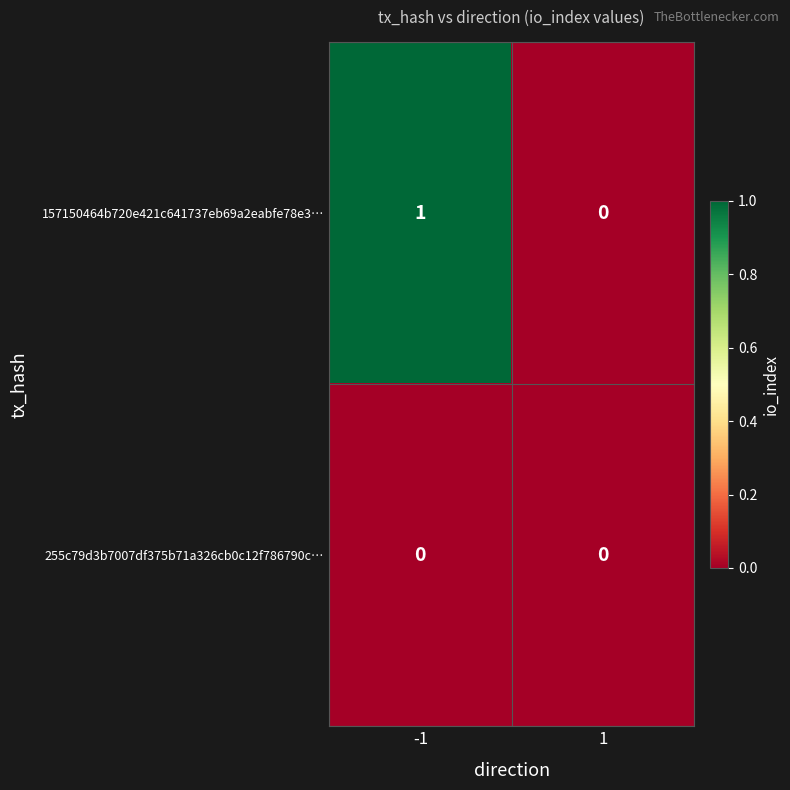

Reading left to right, list all the values displayed in this chart.

157150464b720e421c641737eb69a2eabfe78e3…: -1=1	1=0
255c79d3b7007df375b71a326cb0c12f786790c…: -1=0	1=0